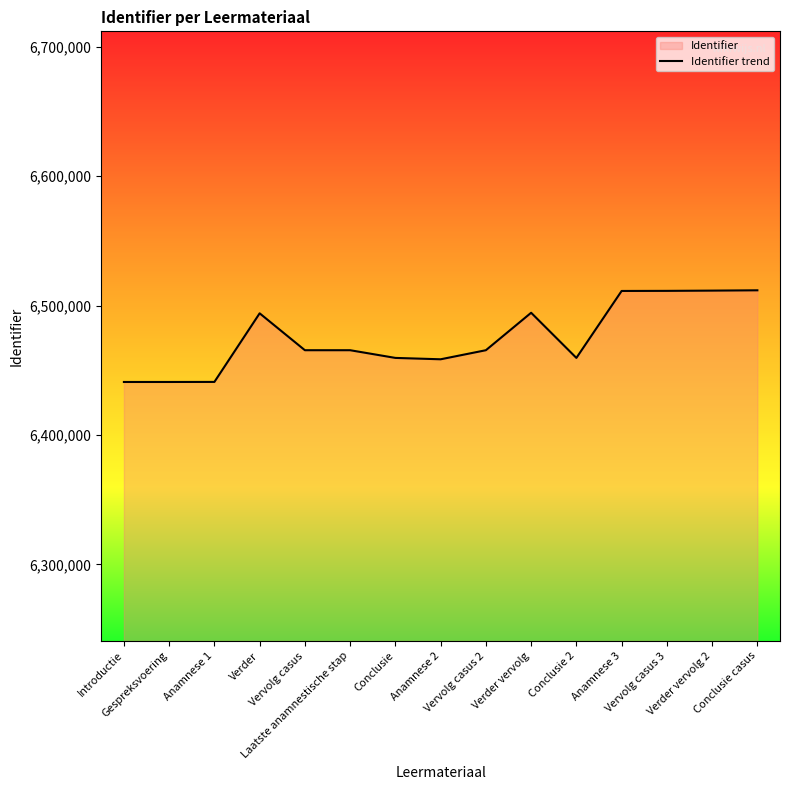

How many lines are shown in the chart?

1